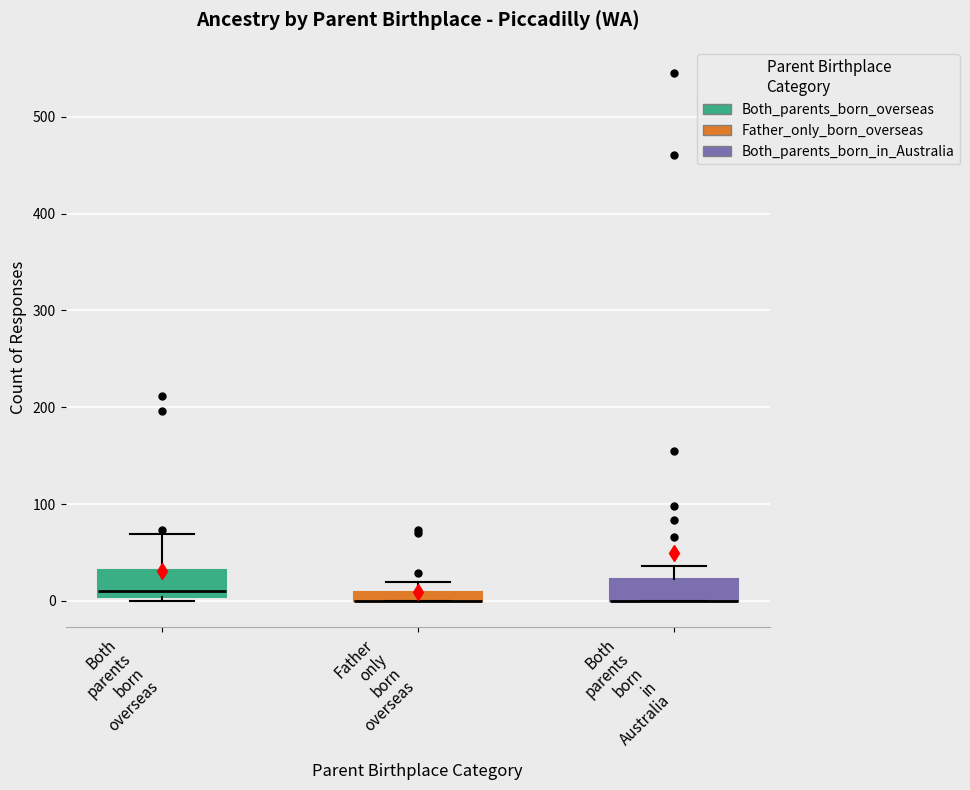

Where is the lower edge of the box for Both parents born in Australia on the y-axis? The values are not printed on the chart, so give them approximately, as read against the axis.

0